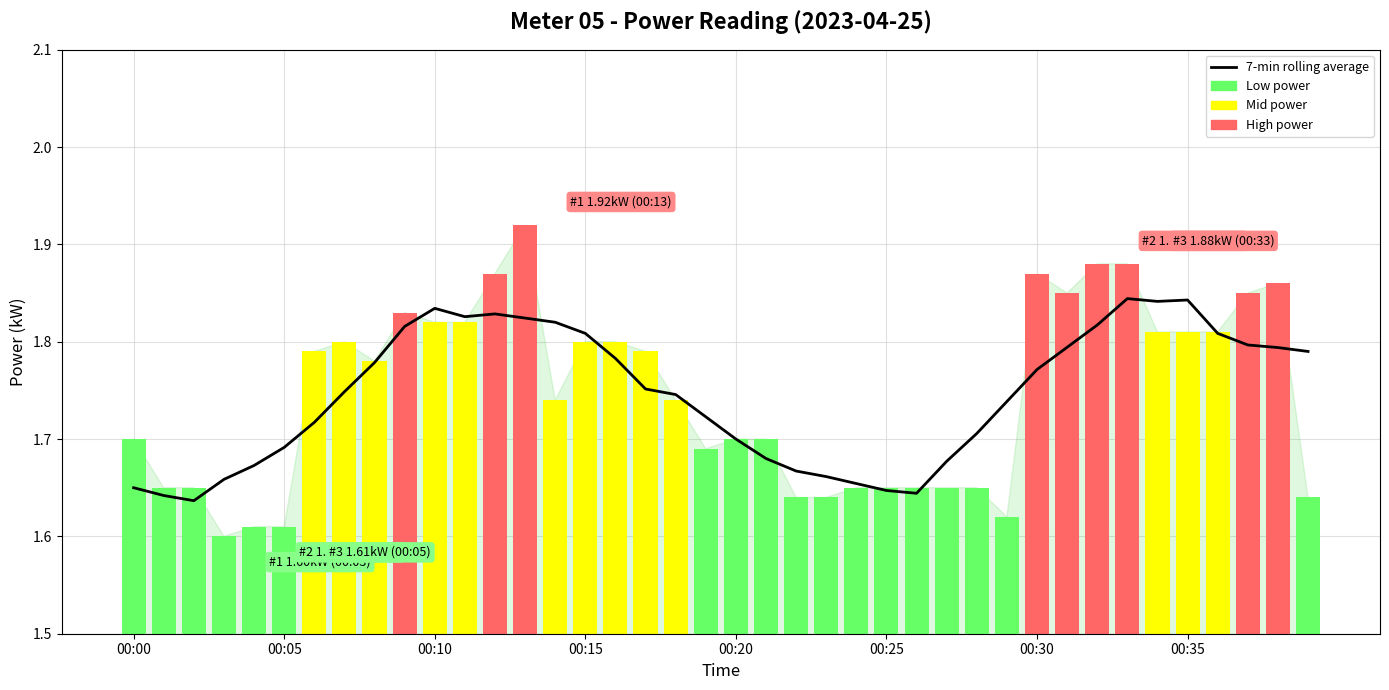

Reading left to right, list all the values displayed in this chart.

1.6	1.6	1.6	1.7	1.7	1.7	1.7	1.7	1.8	1.8	1.8	1.8	1.8	1.8	1.8	1.8	1.8	1.8	1.7	1.7	1.7	1.7	1.7	1.7	1.7	1.6	1.6	1.7	1.7	1.7	1.8	1.8	1.8	1.8	1.8	1.8	1.8	1.8	1.8	1.8